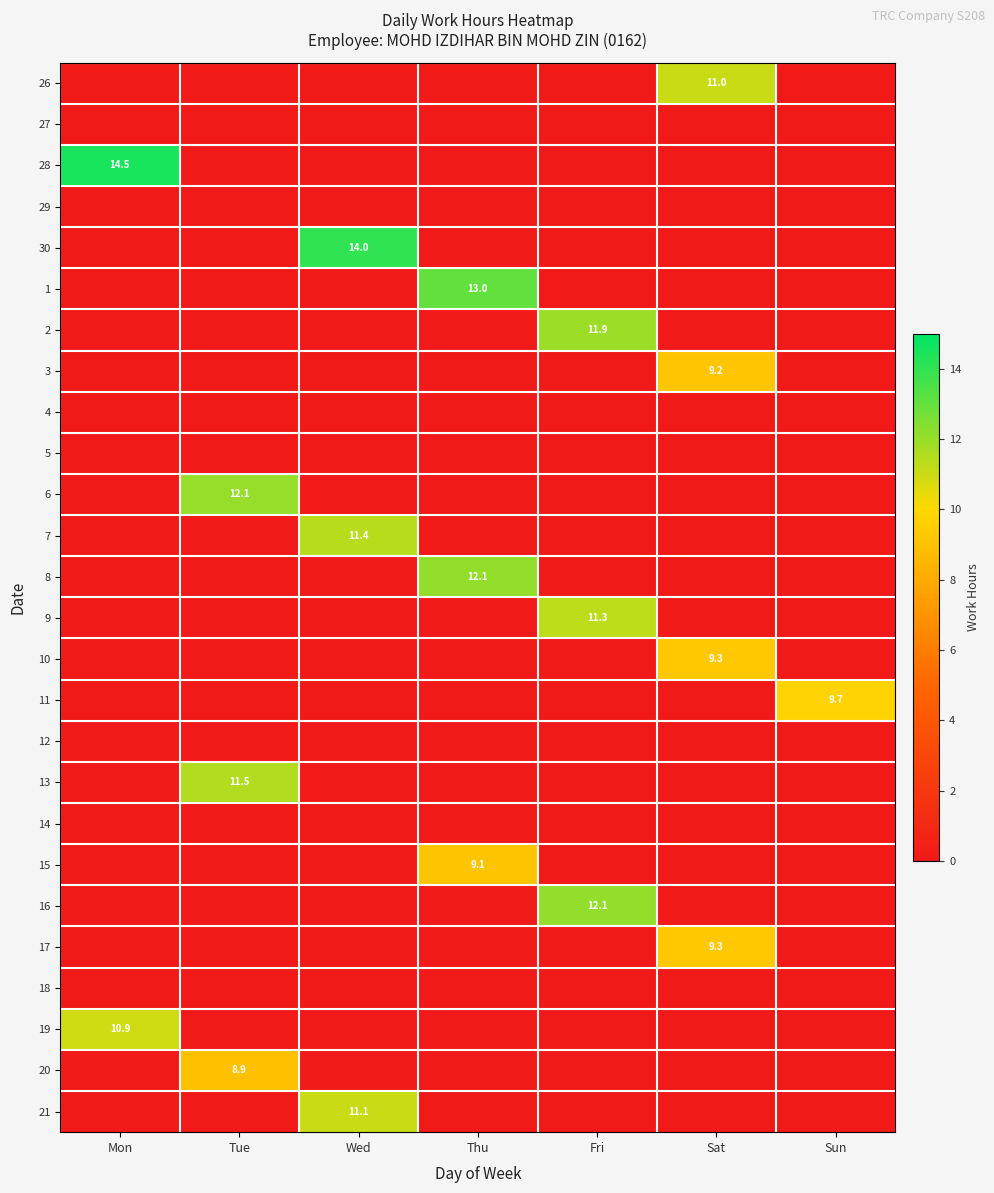

What is the spread (max minus min) of values at Fri?

12.1